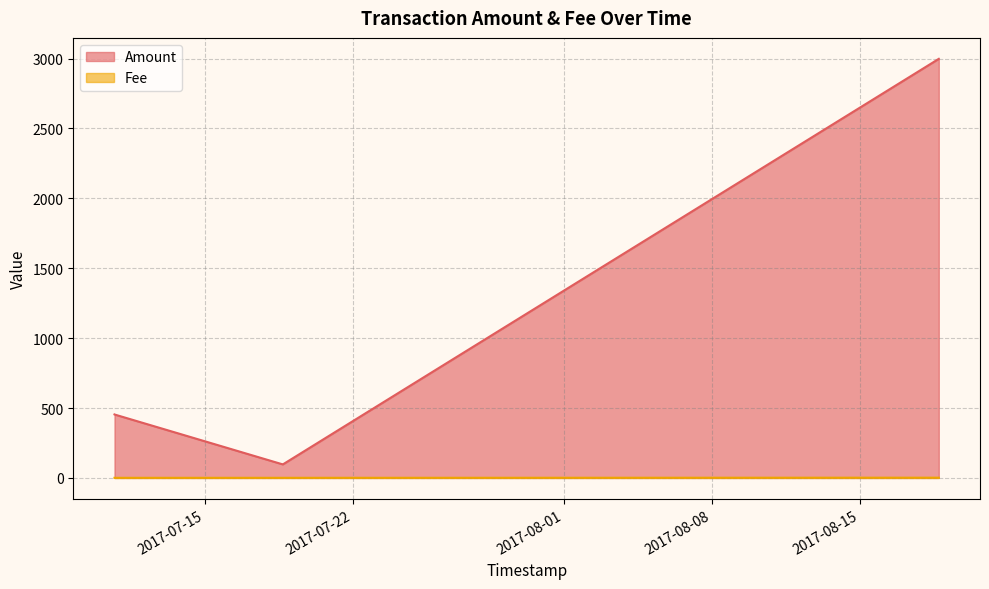

True or false: Amount and Fee intersect in this chart.

False